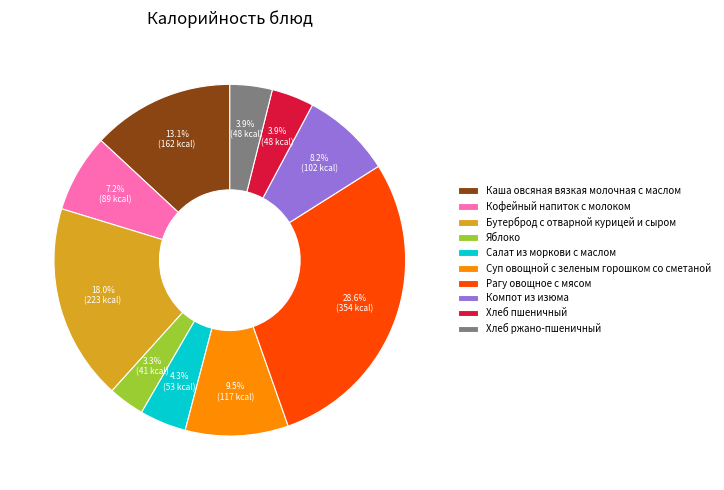

Which slice is the largest?

Рагу овощное с мясом